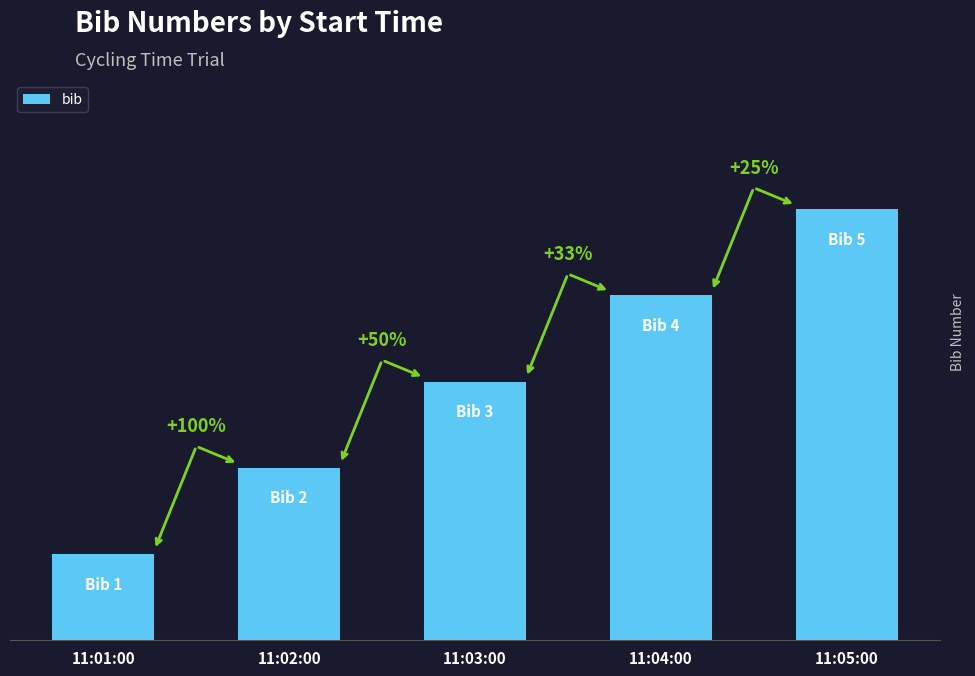

Are the bars horizontal?

No